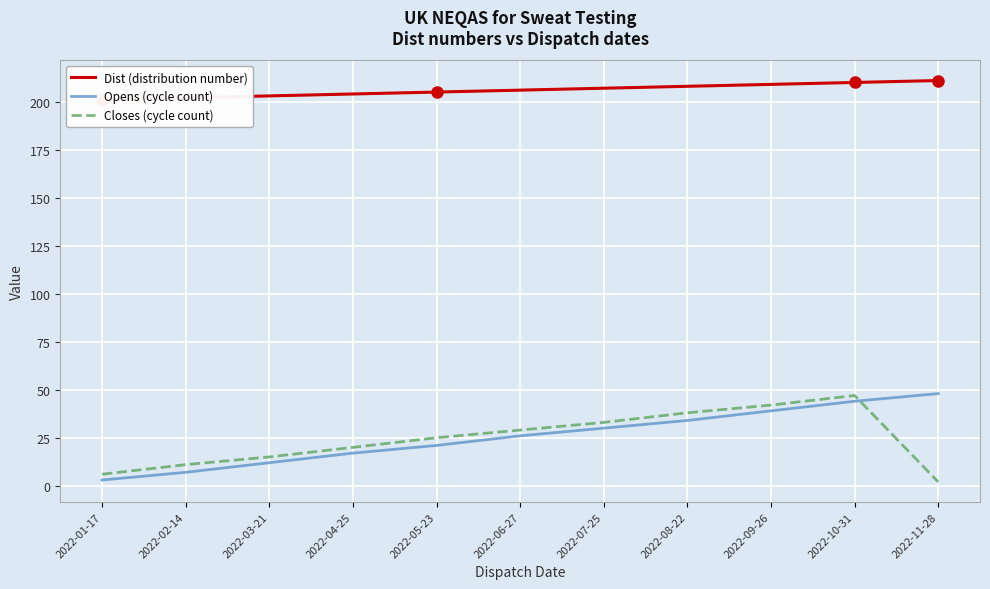

What is the label of the 9th point from the right?

2022-03-21